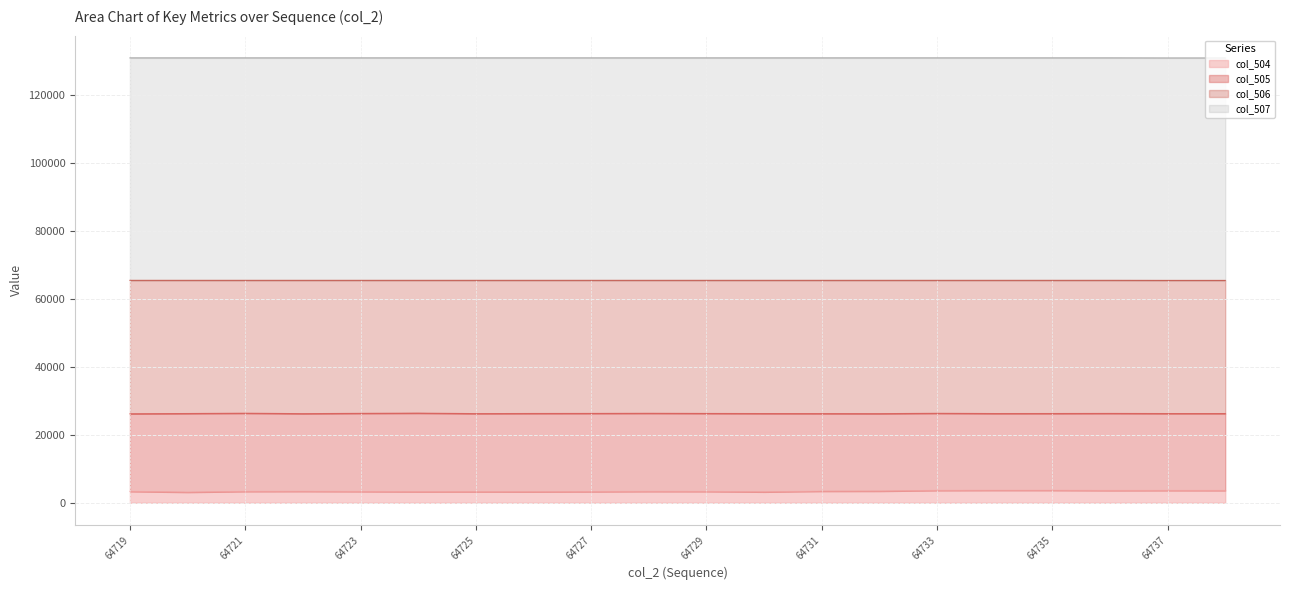

What is the sum of the col_506 values at 64732 and 64724?

52667